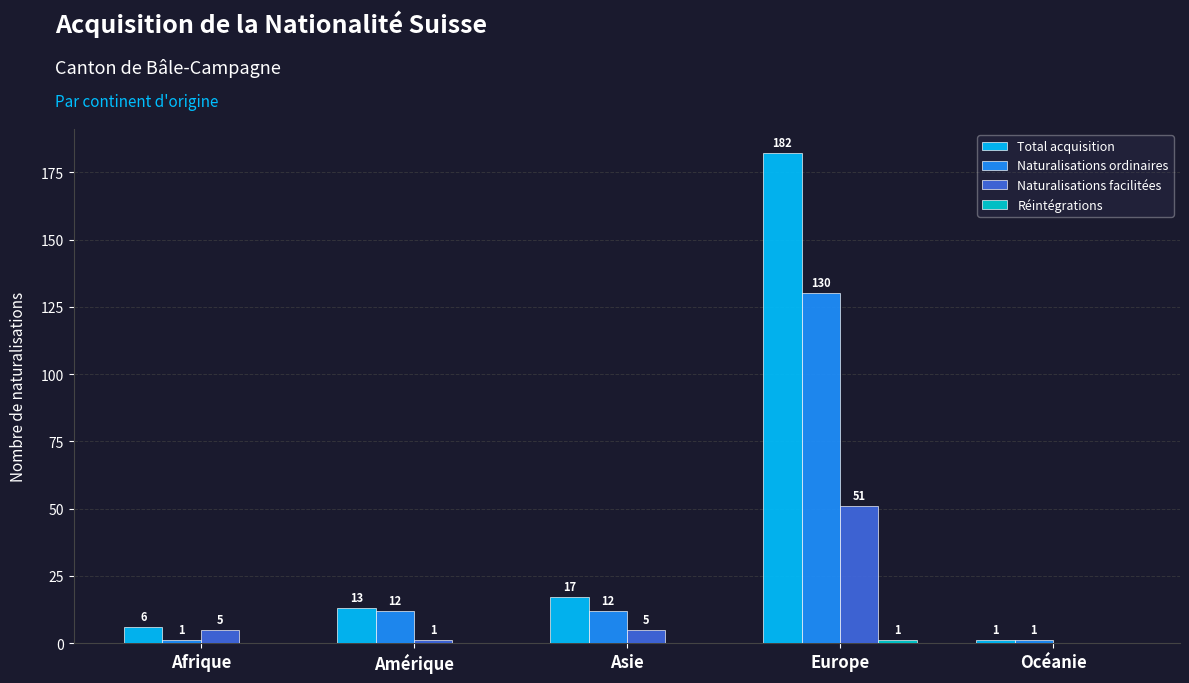

Which series has the largest total across all categories?

Total acquisition